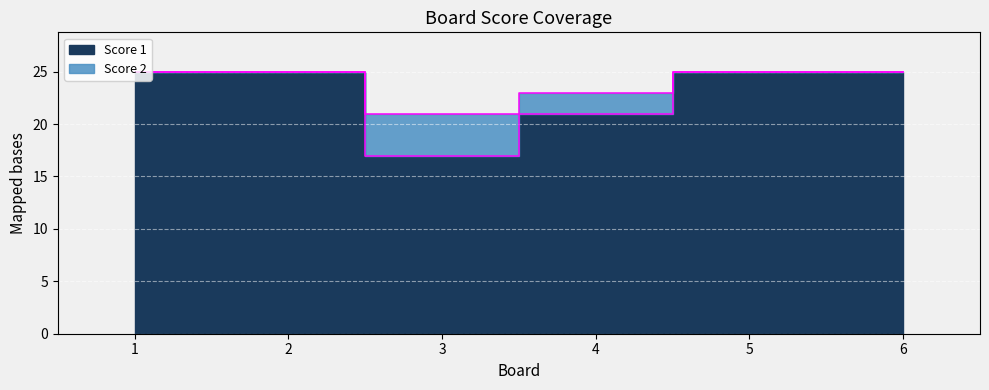

Rank the categories by Score 1 value from lowest to highest.

3, 4, 1, 2, 5, 6